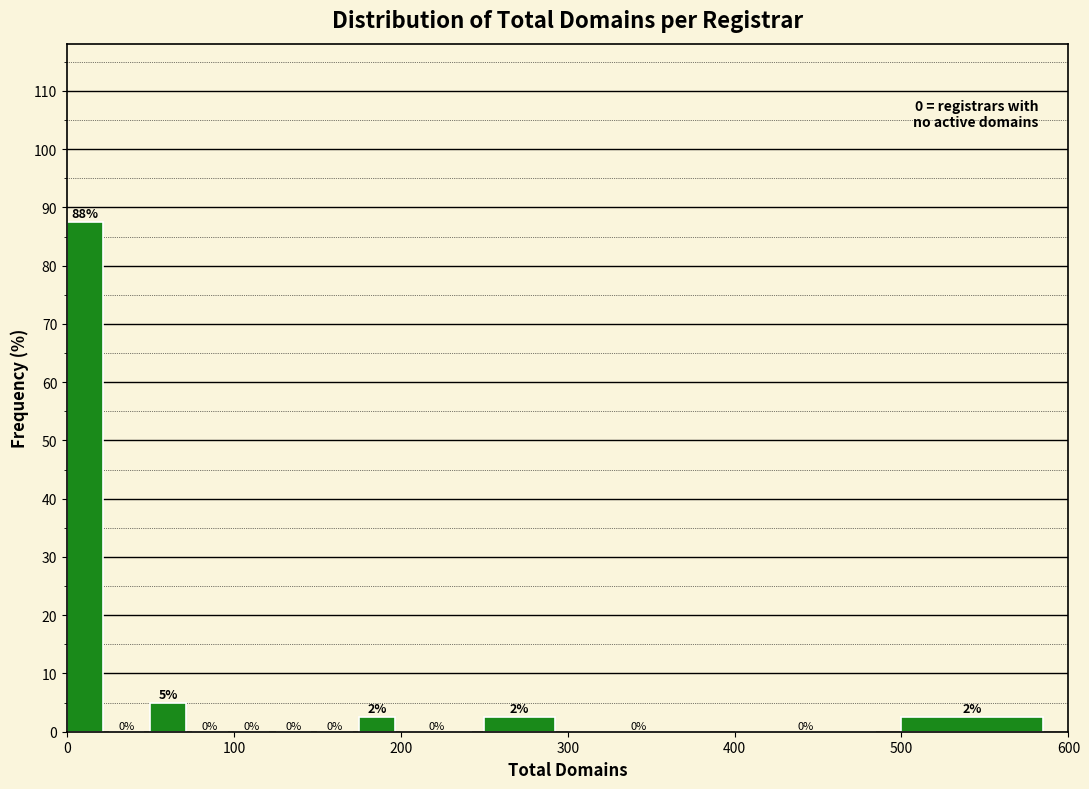

Around what value on the x-axis is the tallest bar? Give the approximate position of its centre, as read against the axis.

10